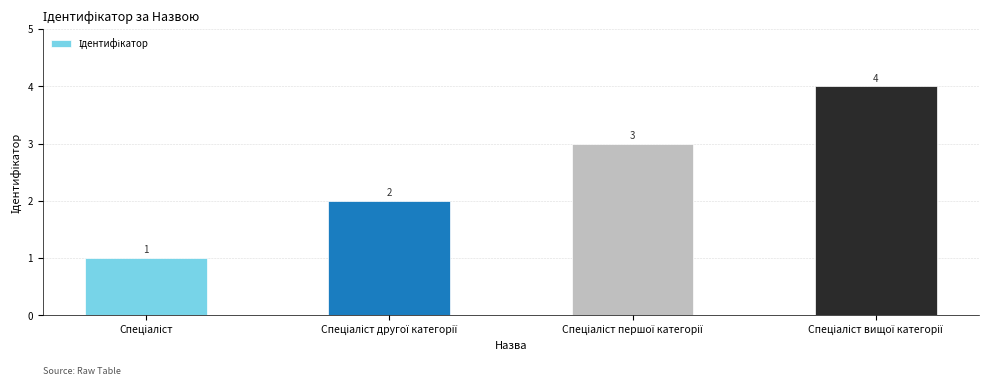

What is the sum of all values?

10